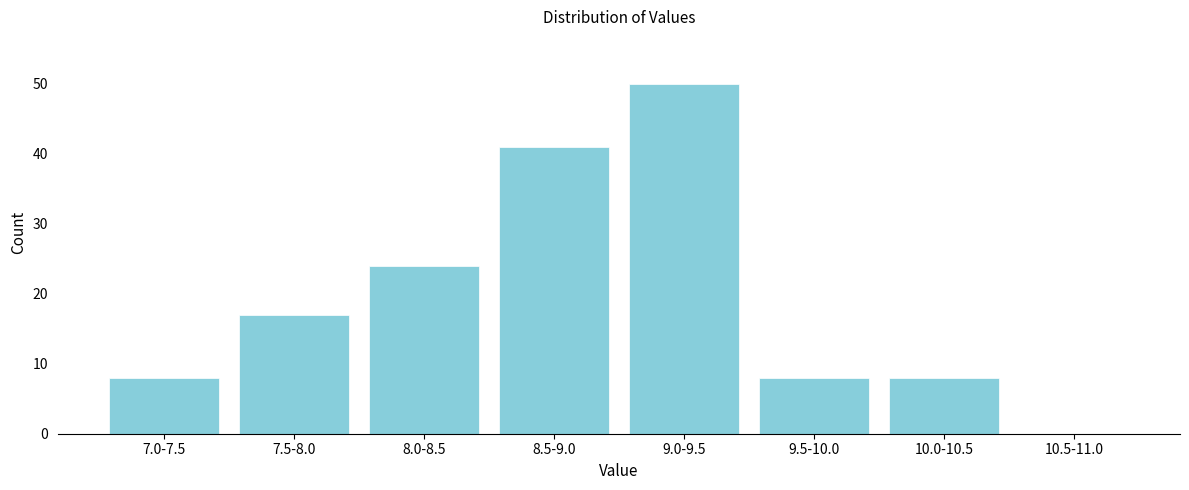

Reading right to left, what are all the values shown in this chart?

10.5-11.0=0	10.0-10.5=8	9.5-10.0=8	9.0-9.5=50	8.5-9.0=41	8.0-8.5=24	7.5-8.0=17	7.0-7.5=8